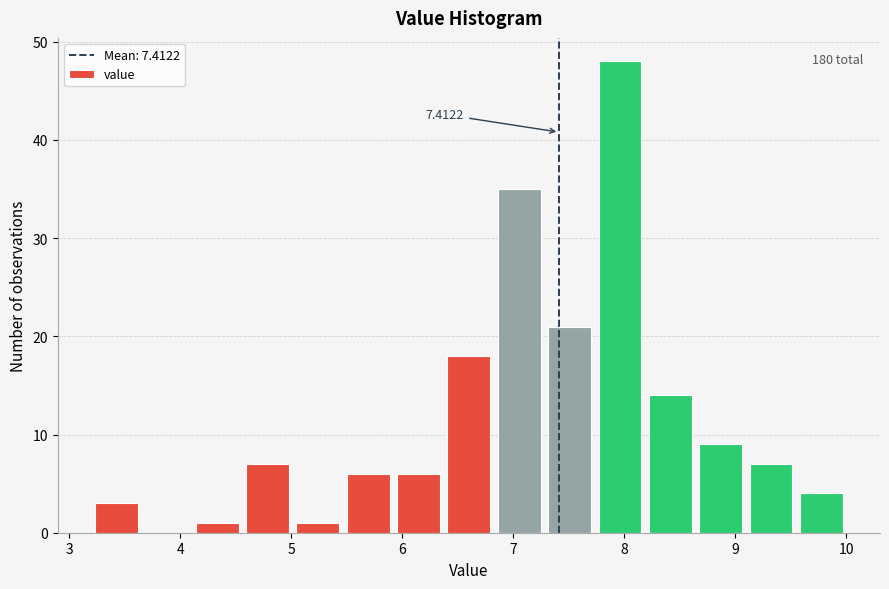

Over which range of the x-axis is the bar tallest?

7.7 to 8.2